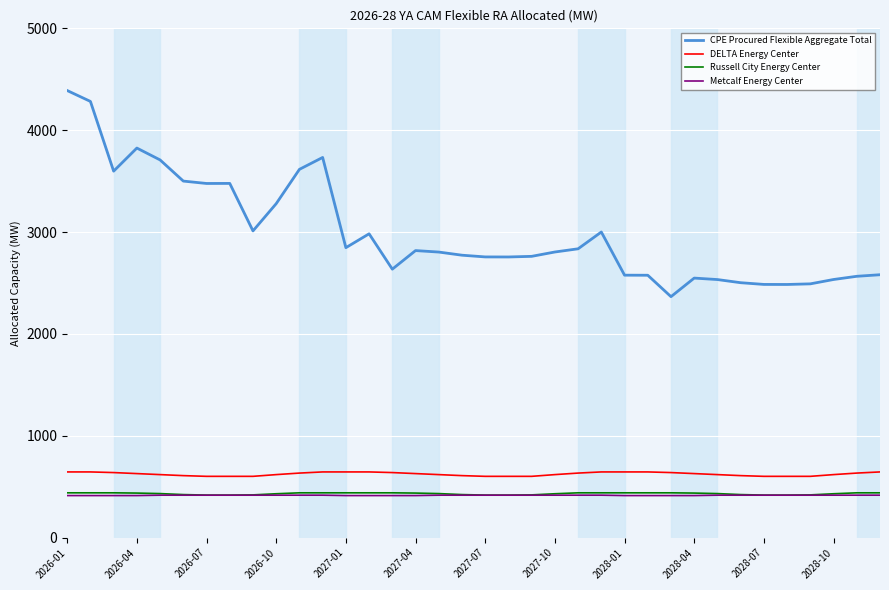

Which series has the largest total across all categories?

CPE Procured Flexible Aggregate Total